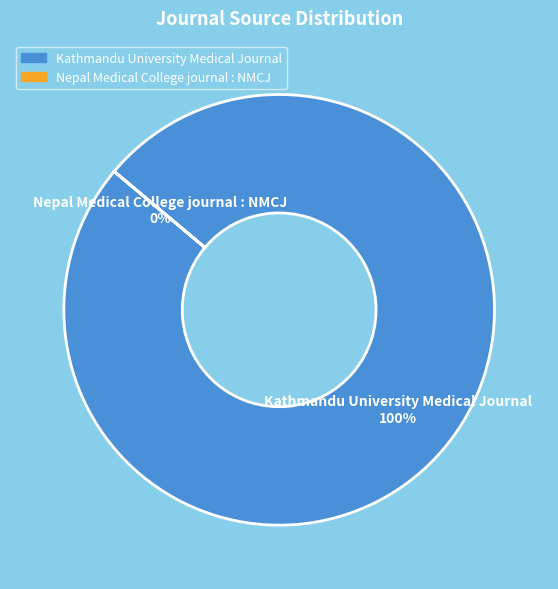

Does Kathmandu University Medical Journal represent more than half of the total?

Yes